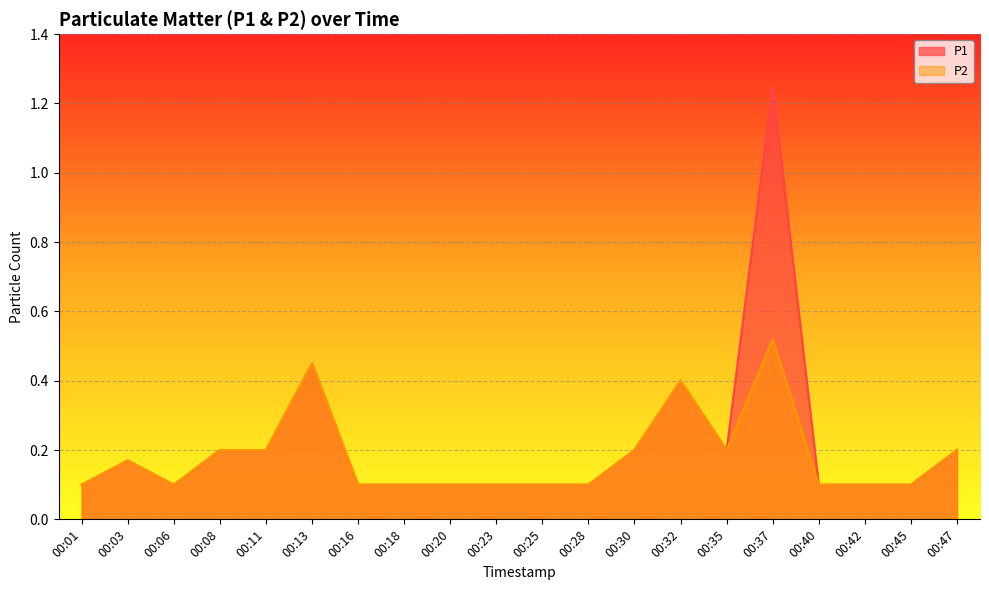

List the labels in order of P1 value, smallest first.

00:01, 00:06, 00:16, 00:18, 00:20, 00:23, 00:25, 00:28, 00:40, 00:42, 00:45, 00:03, 00:08, 00:11, 00:30, 00:35, 00:47, 00:32, 00:13, 00:37